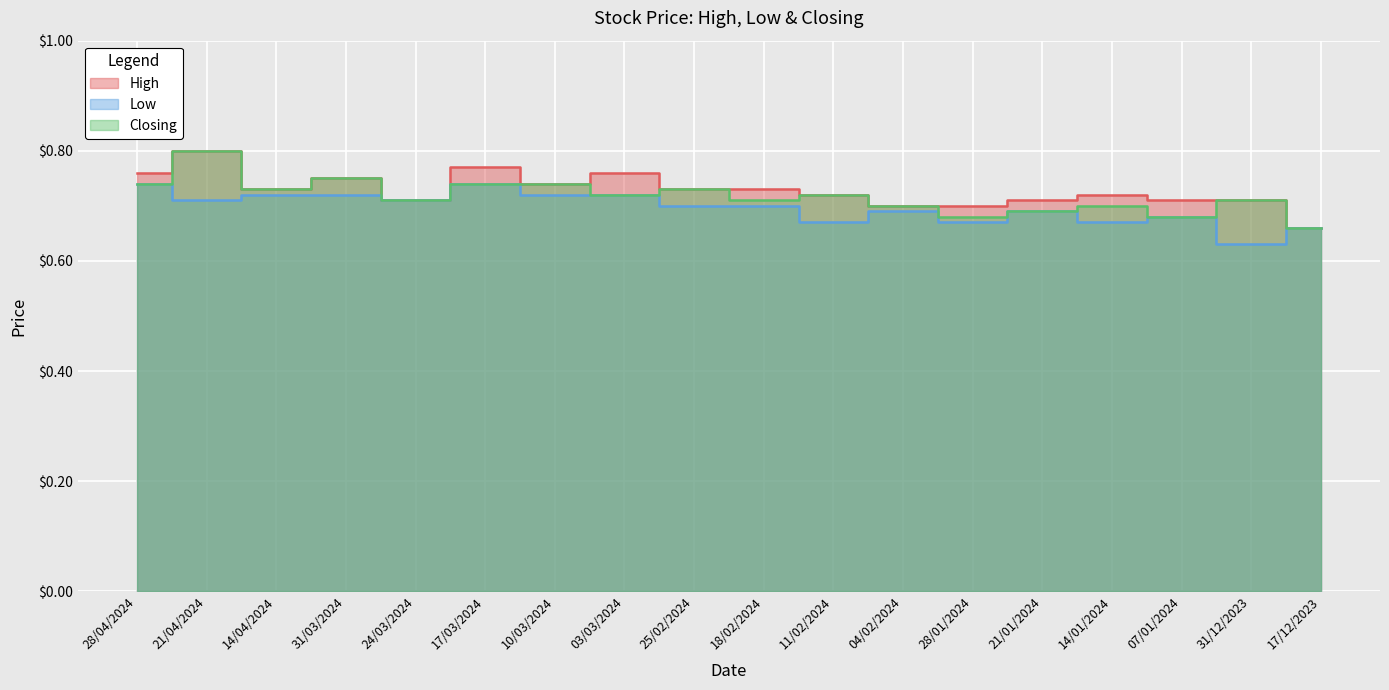

Is the value of High at 07/01/2024 greater than the value of Low at 07/01/2024?

Yes